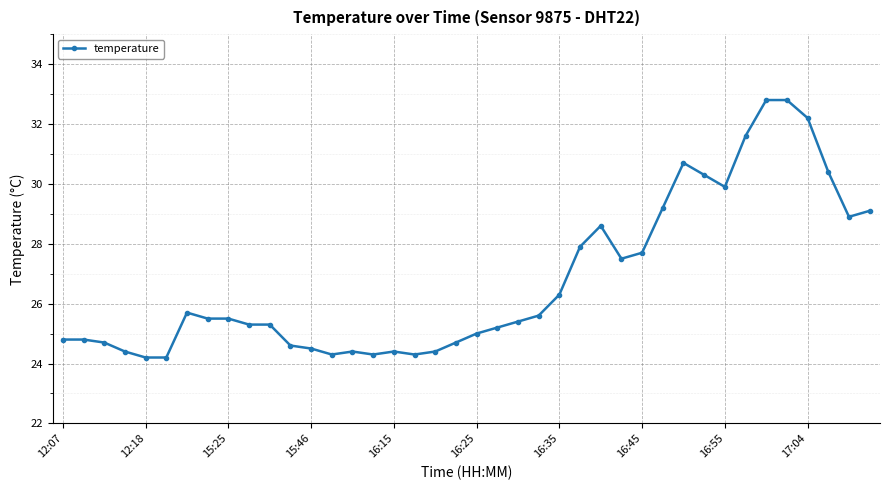

What is the value of the 39th point from the left?

28.9